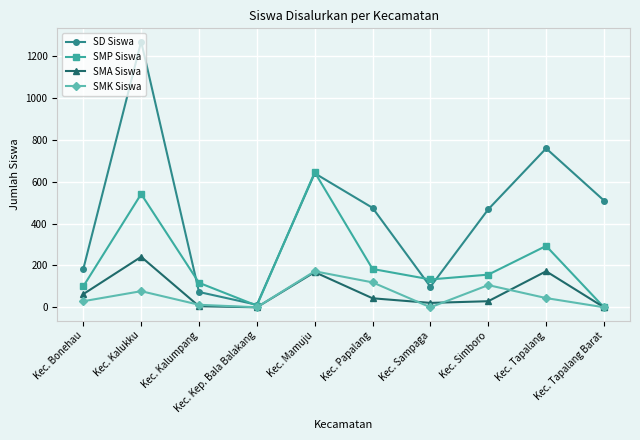

What is the total value across all series at Kec. Tapalang?

1268